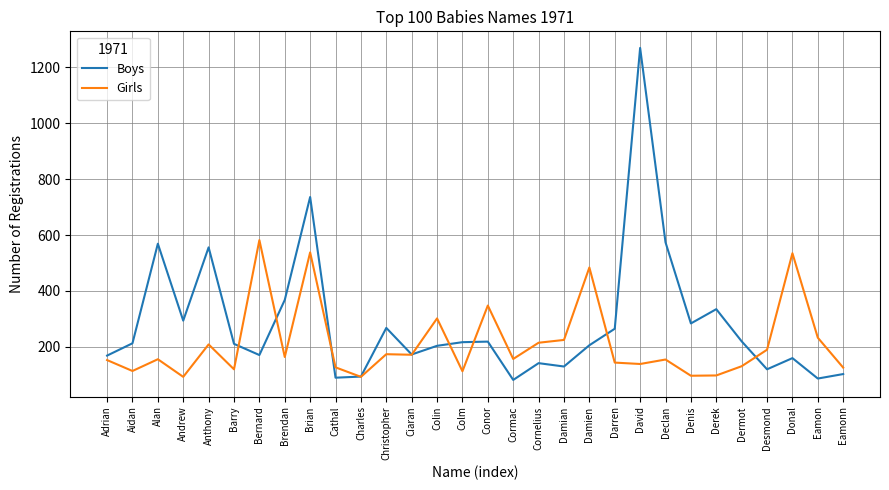

What are all the series names shown in the legend?

Boys, Girls